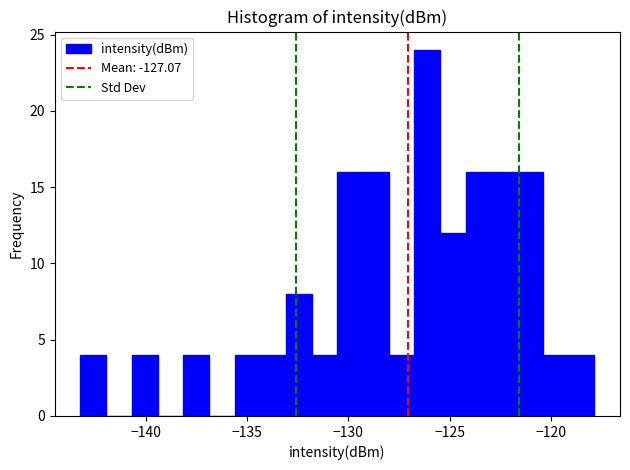

Around what value on the x-axis is the tallest bar? Give the approximate position of its centre, as read against the axis.

-126.0